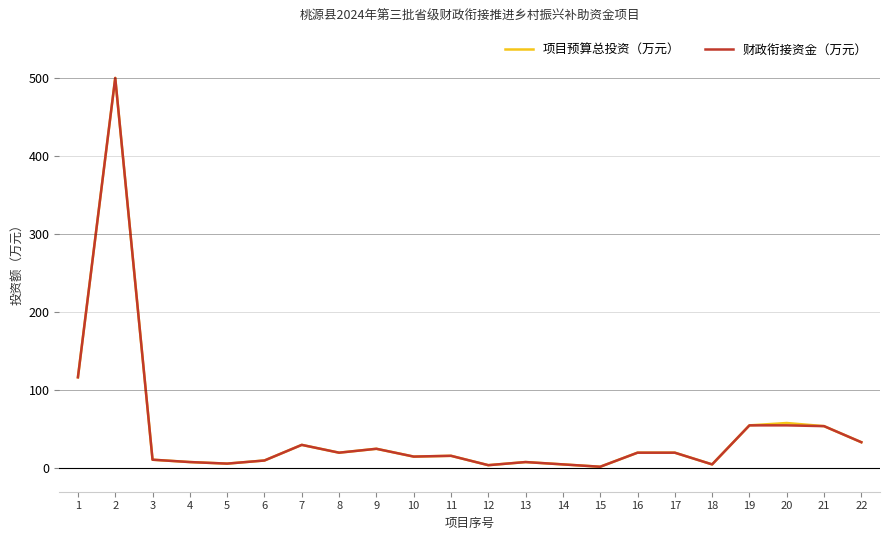

What is the total value across all series at 21?

108.0